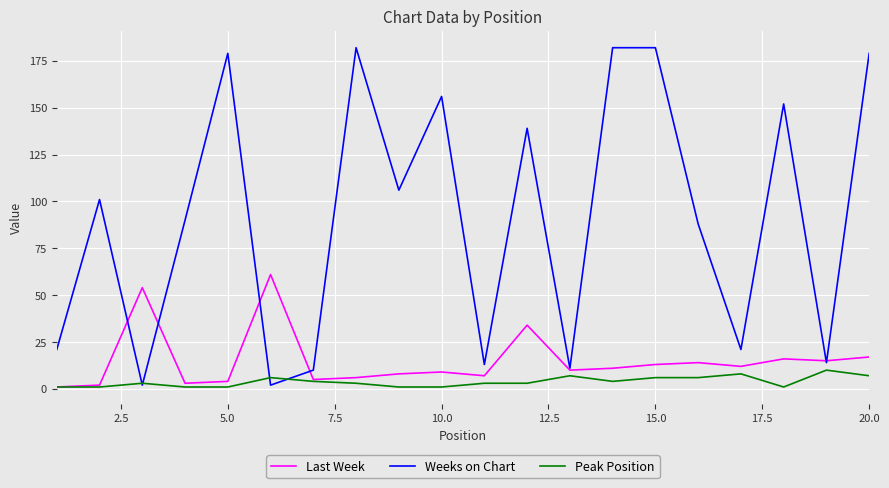

What is the highest value of the Last Week series?

61